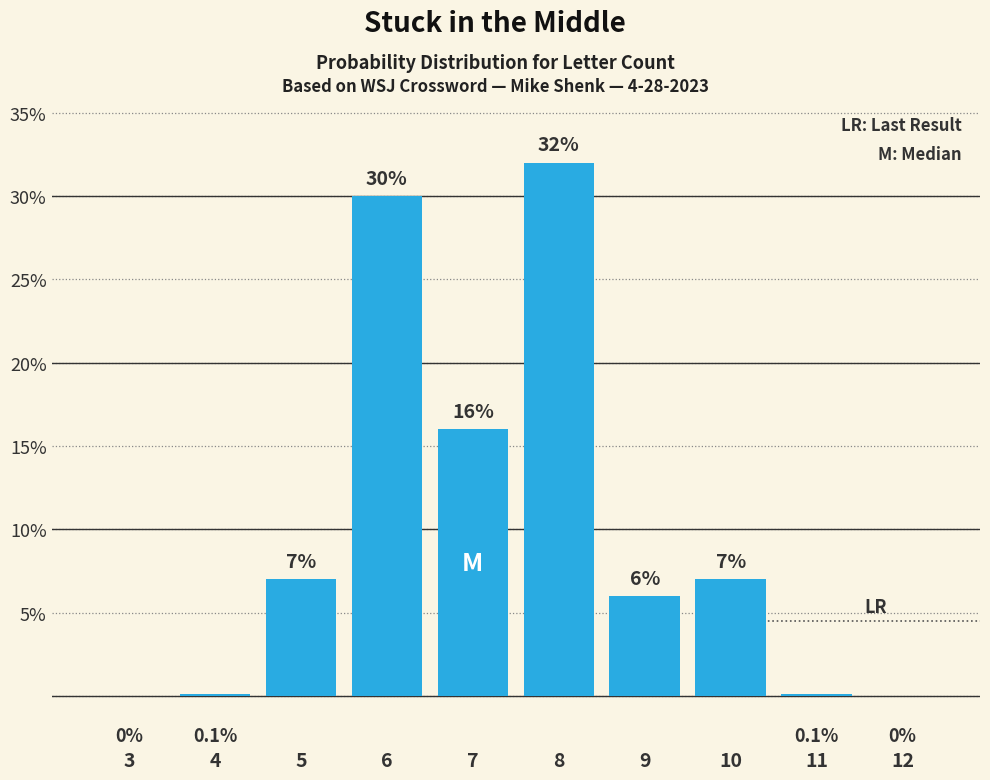

What is the change in value from 5 to 12?

-7.0